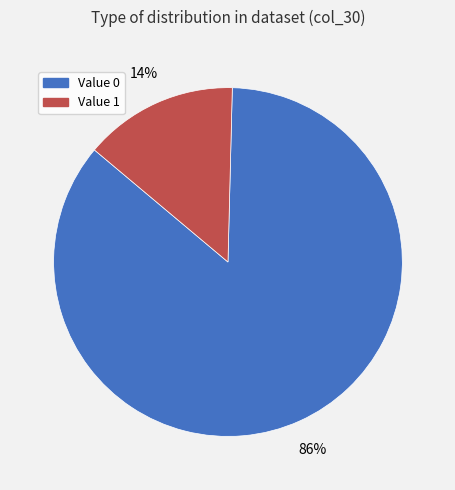

Is the sum of Value 1 and Value 0 greater than half?

Yes